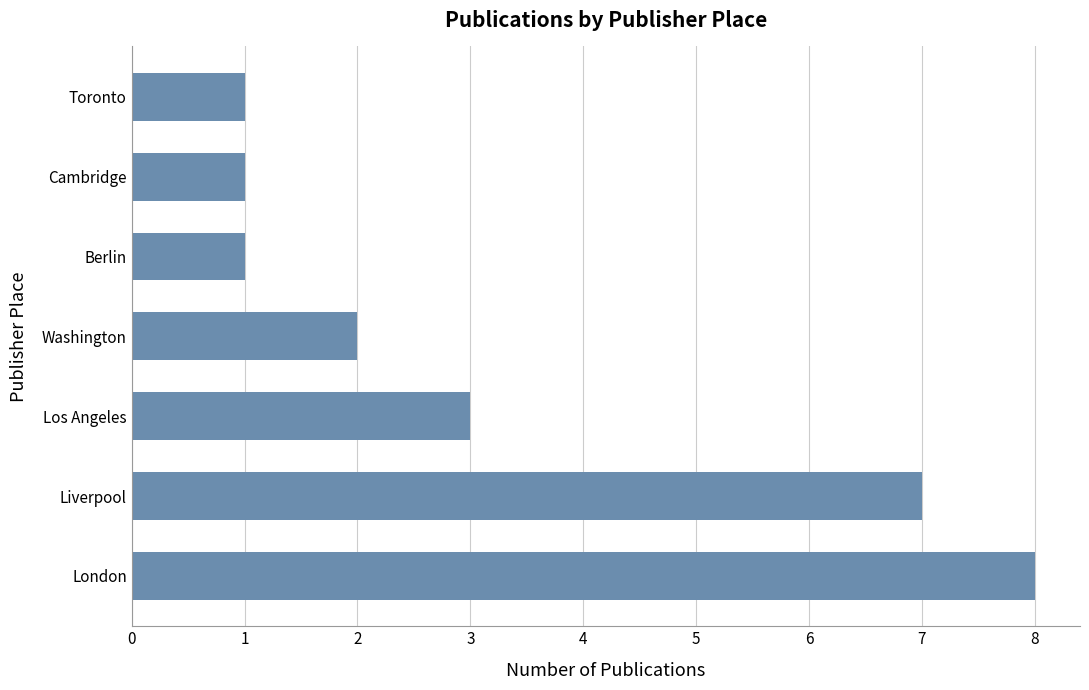

What is the difference between the maximum and minimum values?

7